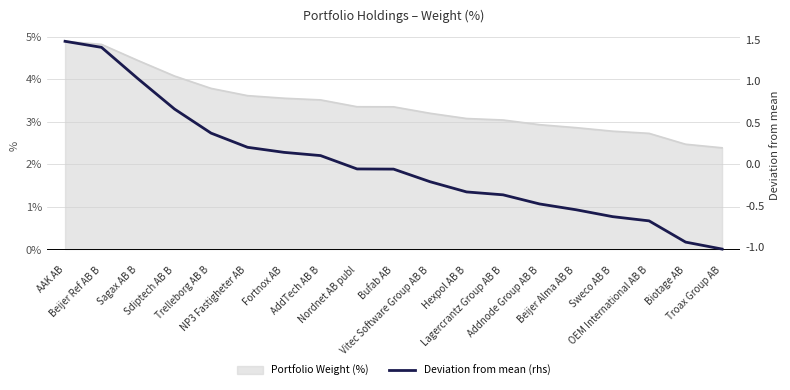

What is the smallest value displayed?

-1.0